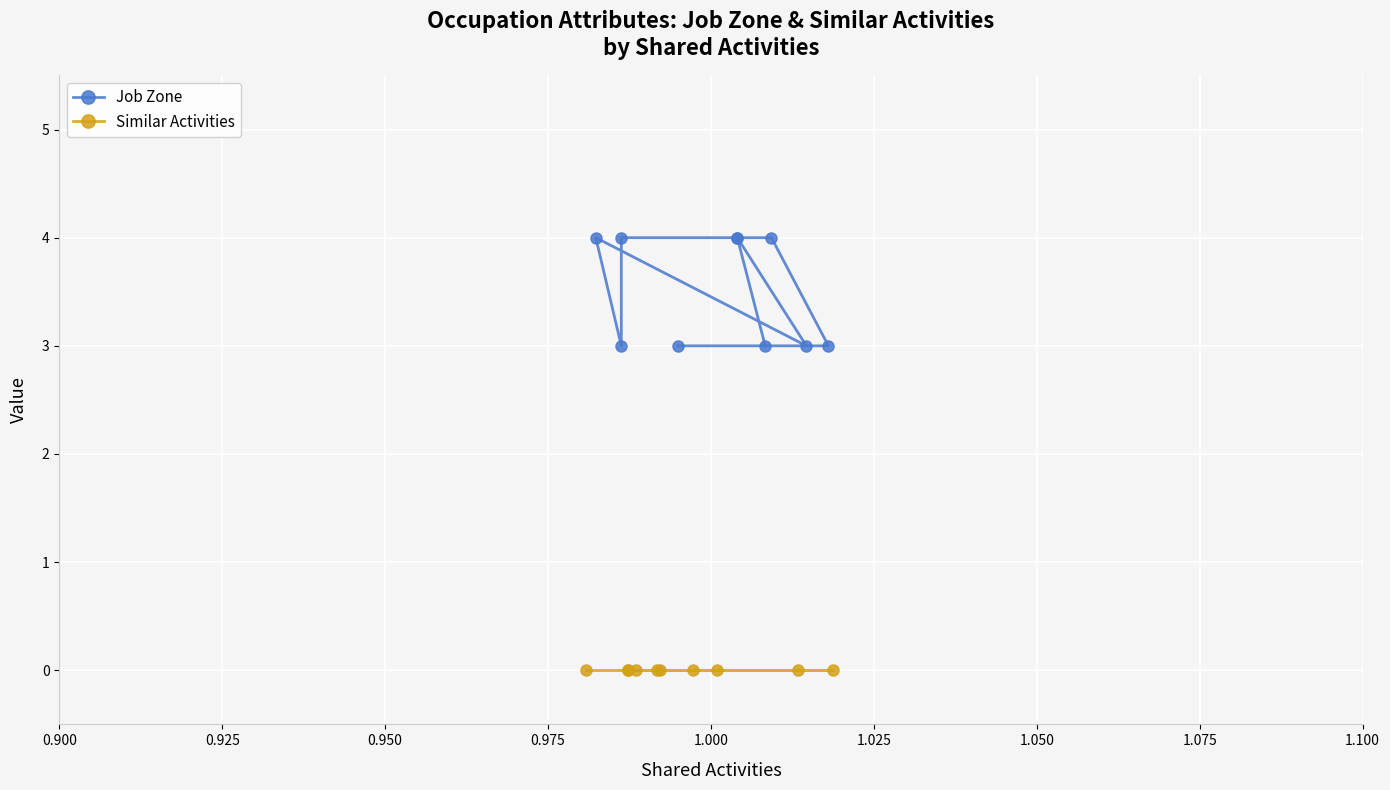

True or false: Similar Activities and Job Zone intersect in this chart.

False